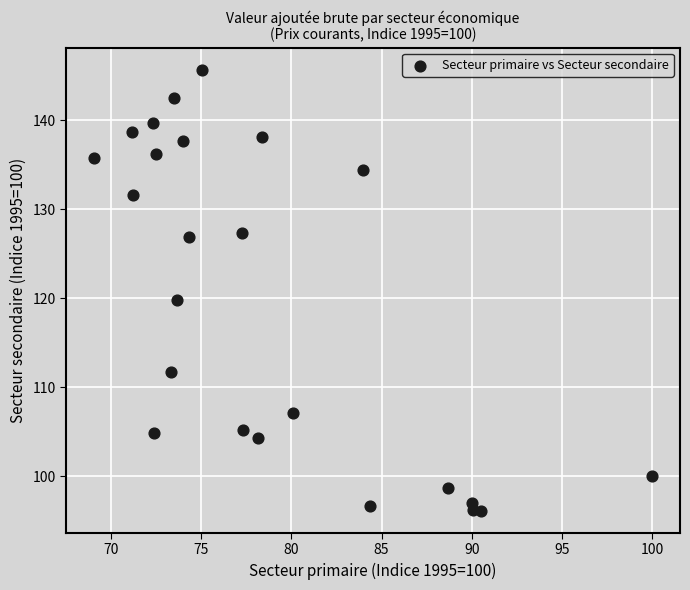

What is the range of X values (max minus min)?

30.9